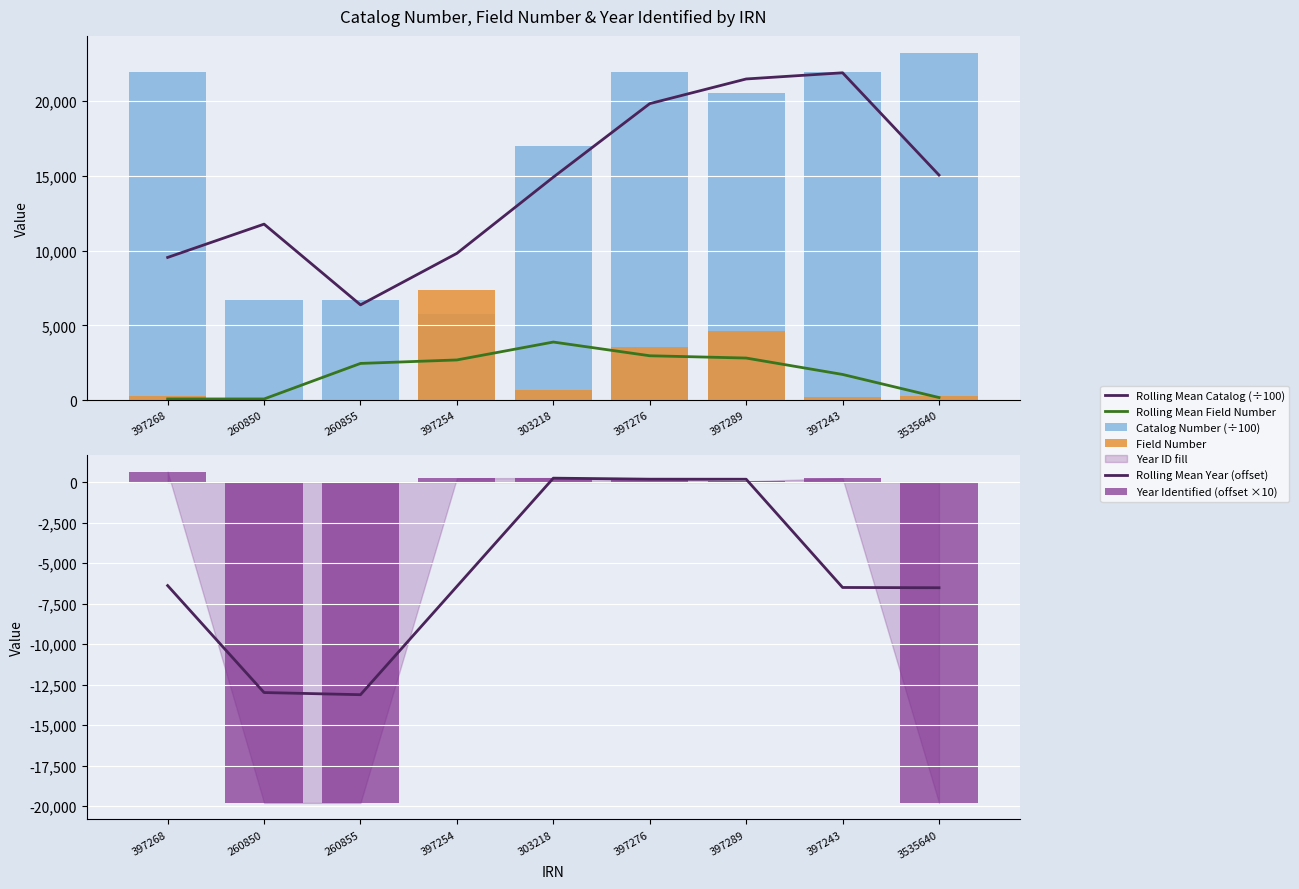

What is the difference between the maximum and minimum values in the Rolling Mean Year (offset) series?

13363.3